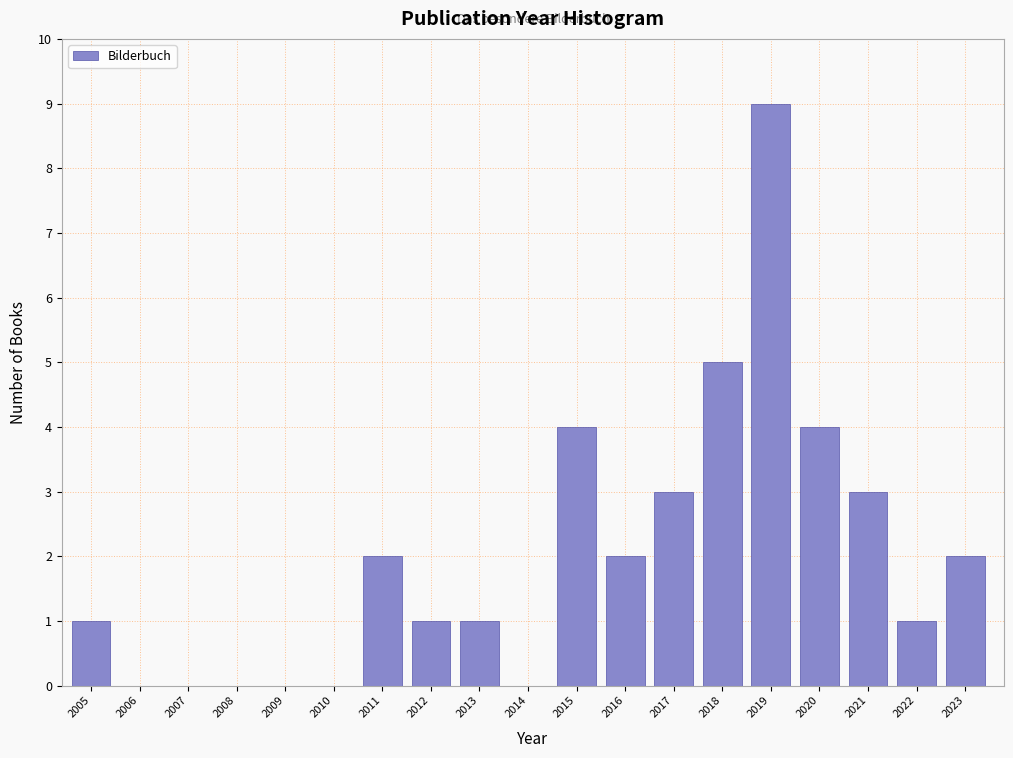

Reading right to left, extract all data points from this chart.

2023=2	2022=1	2021=3	2020=4	2019=9	2018=5	2017=3	2016=2	2015=4	2014=0	2013=1	2012=1	2011=2	2010=0	2009=0	2008=0	2007=0	2006=0	2005=1